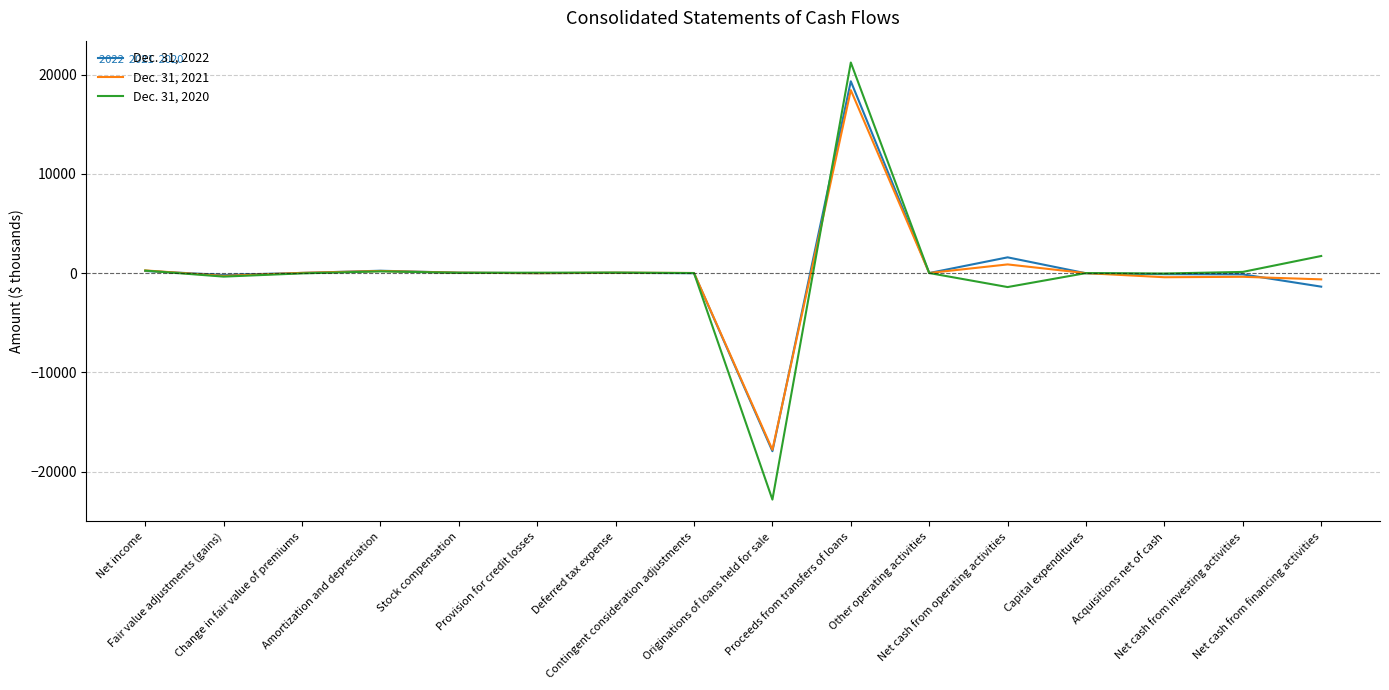

Does the chart display data point markers on the line(s)?

No